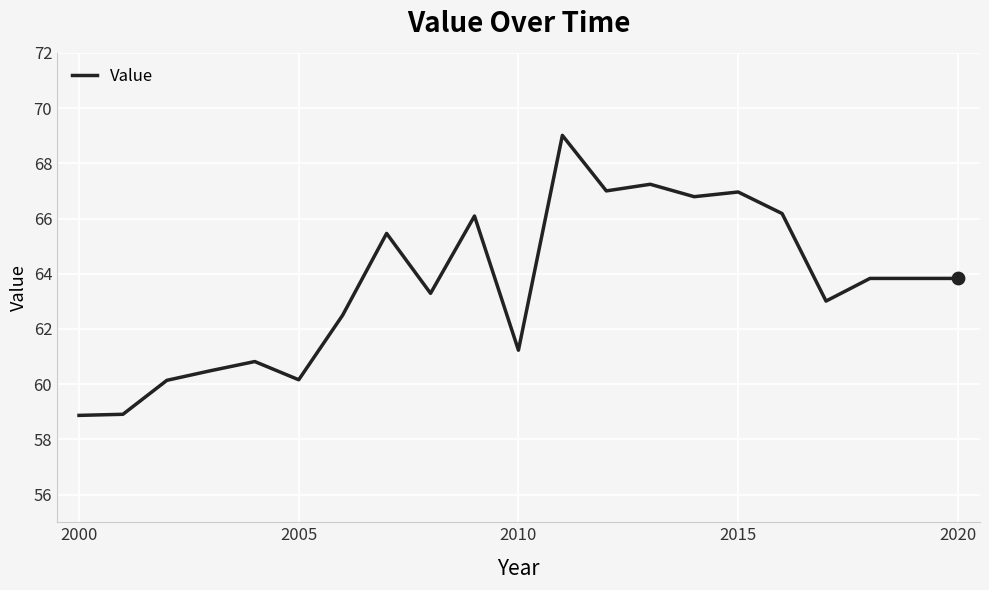

What is the maximum value shown in the chart?

69.0